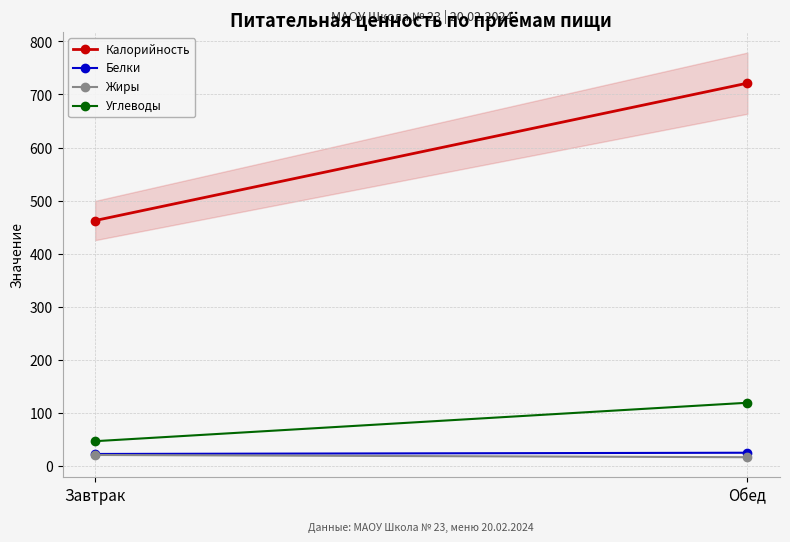

What is the label of the 1st point from the left?

Завтрак